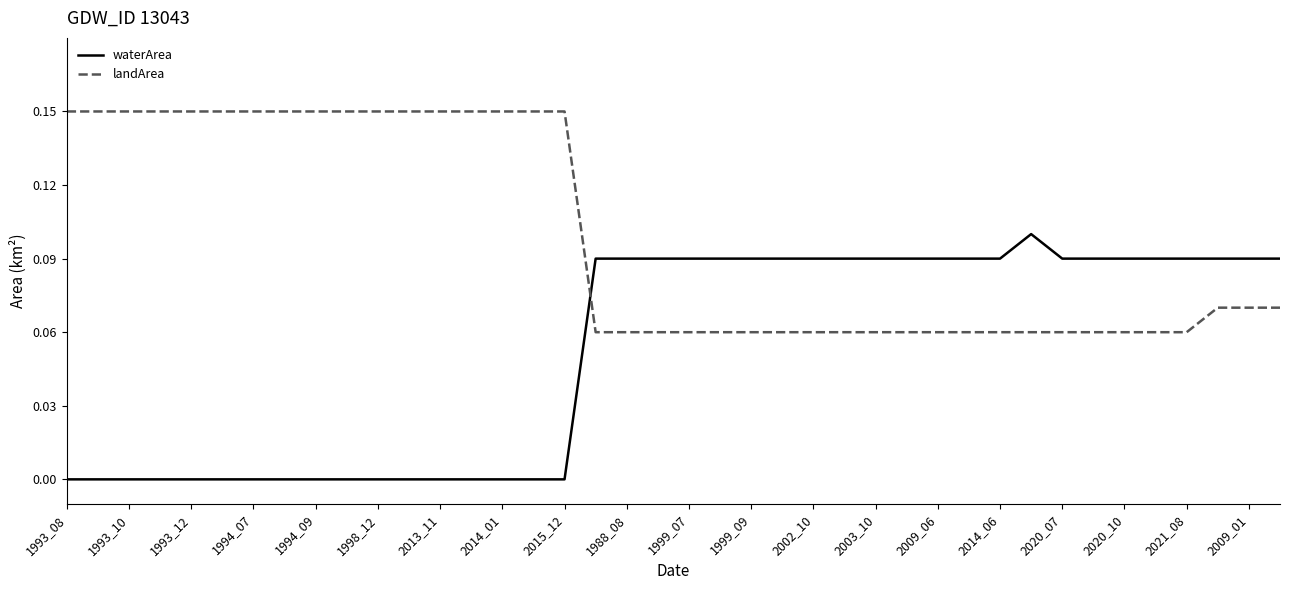

Which series has the largest total across all categories?

landArea